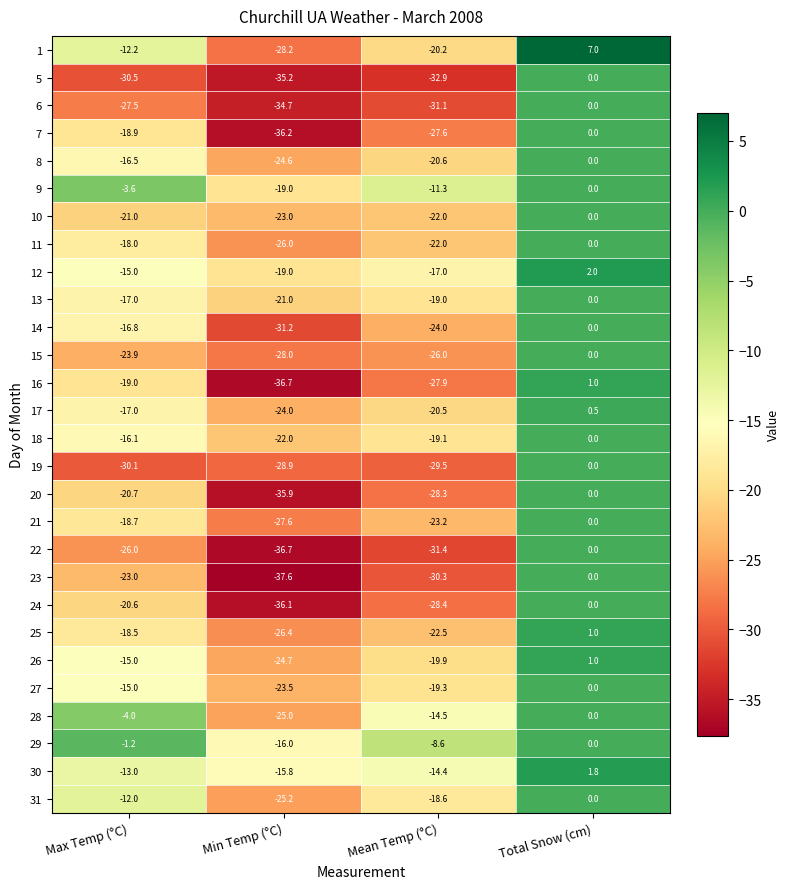

True or false: 10 has a value of -35.8 at Max Temp (°C).

False